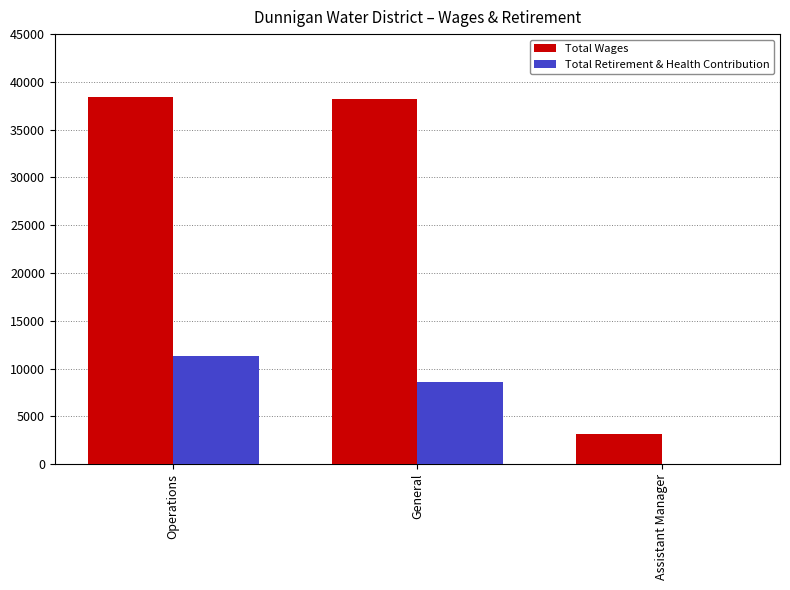

What are all the series names shown in the legend?

Total Wages, Total Retirement & Health Contribution